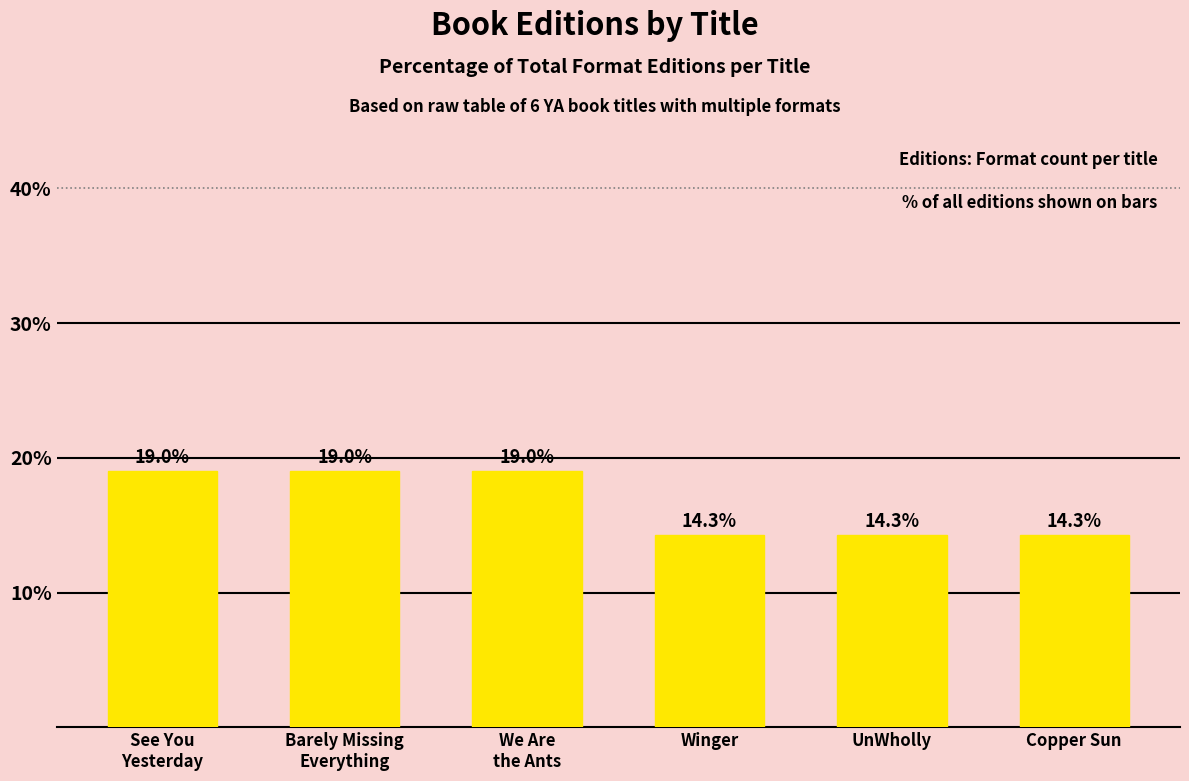

Reading left to right, list all the values displayed in this chart.

19.0	19.0	19.0	14.3	14.3	14.3